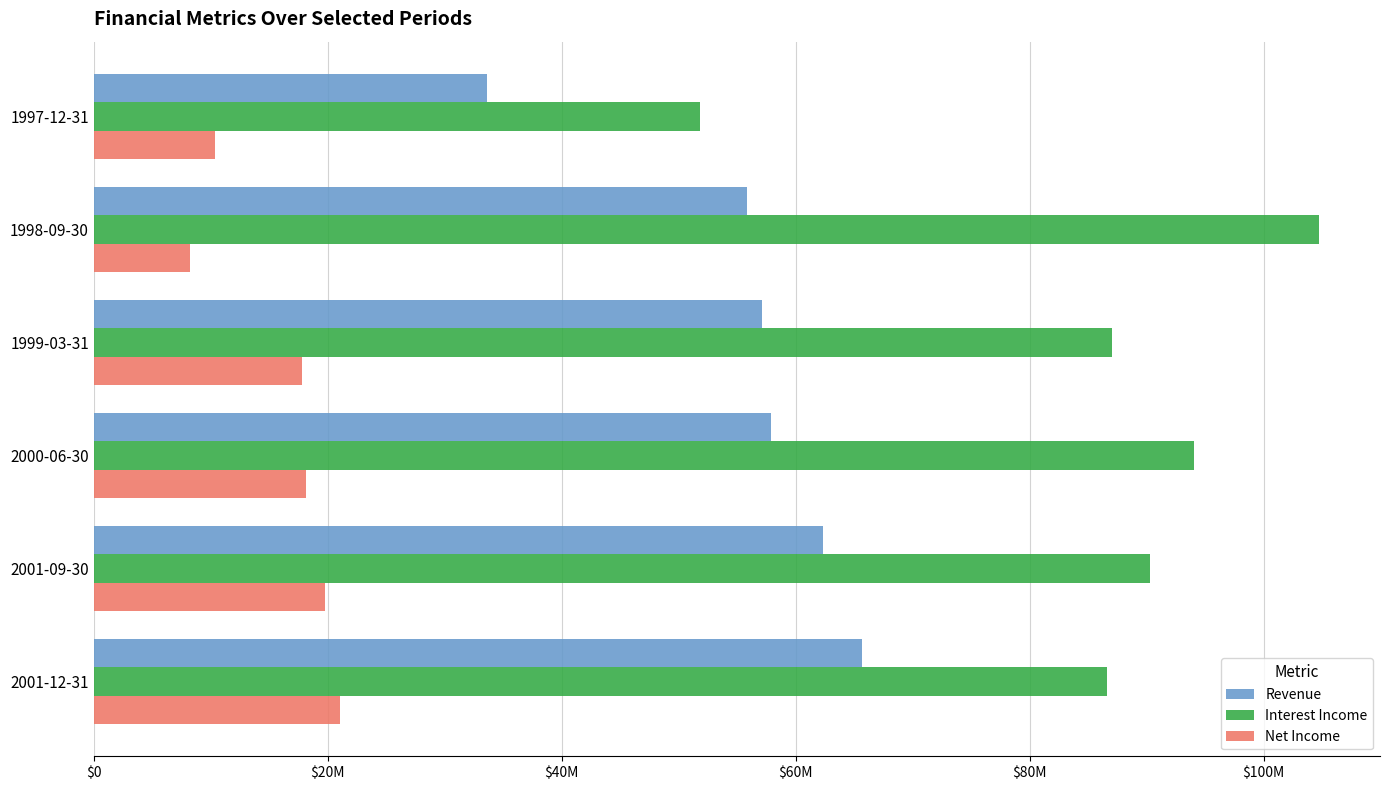

Which label corresponds to the smallest value in the chart?

1998-09-30